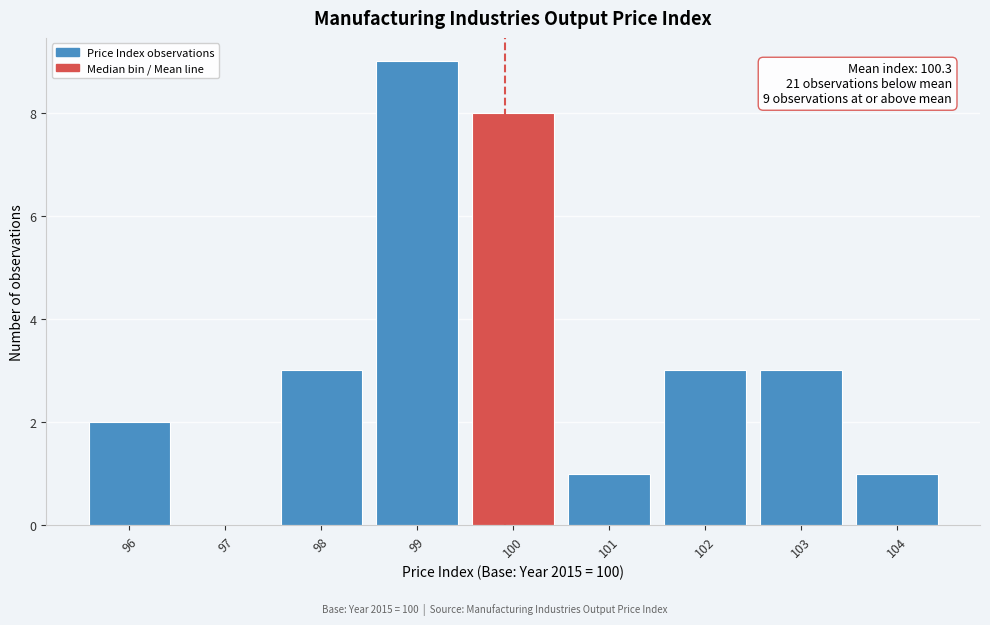

Reading right to left, list all the values displayed in this chart.

104=1	103=3	102=3	101=1	100=8	99=9	98=3	97=0	96=2